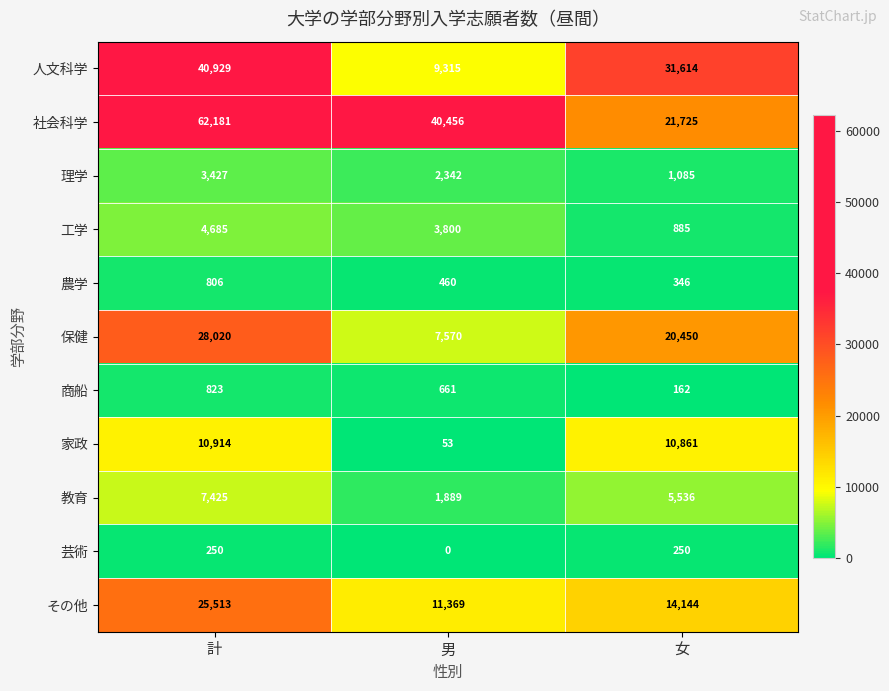

How many 農学 values are between 346 and 806?

3